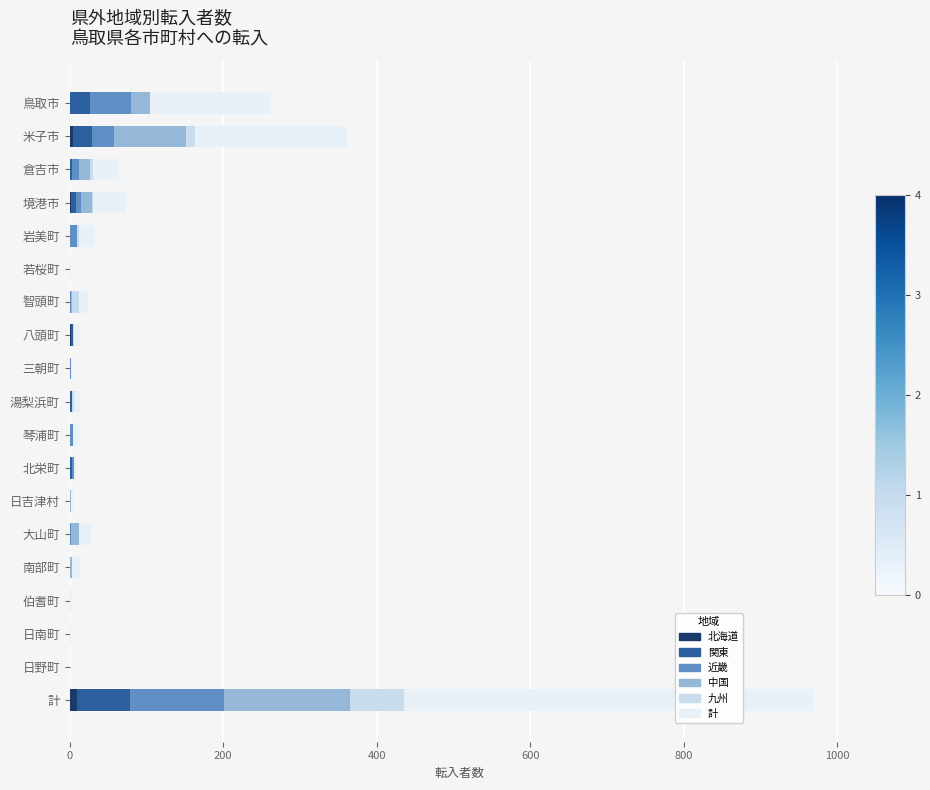

Count the number of data series in this chart.

6